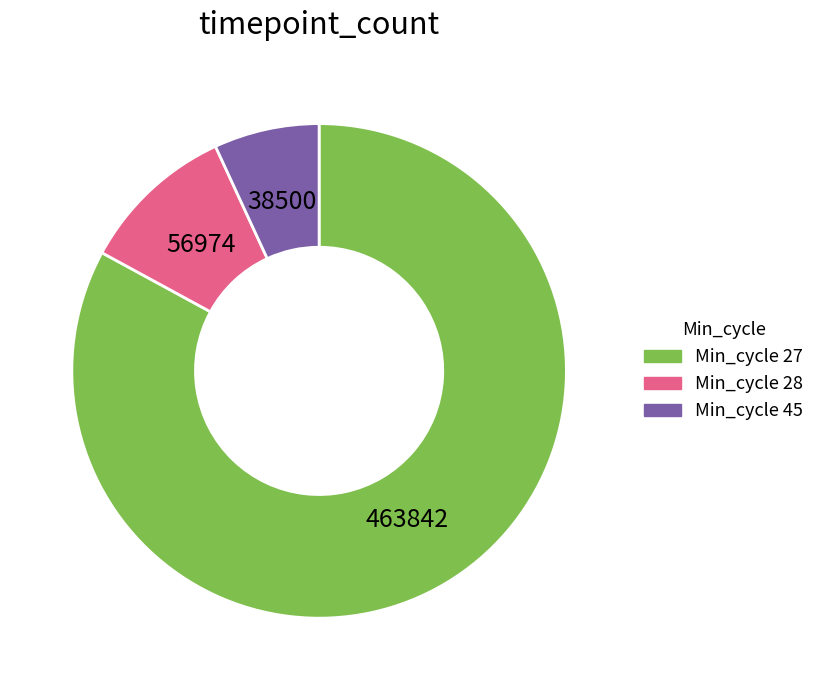

Is there any slice that represents more than half of the pie?

Yes